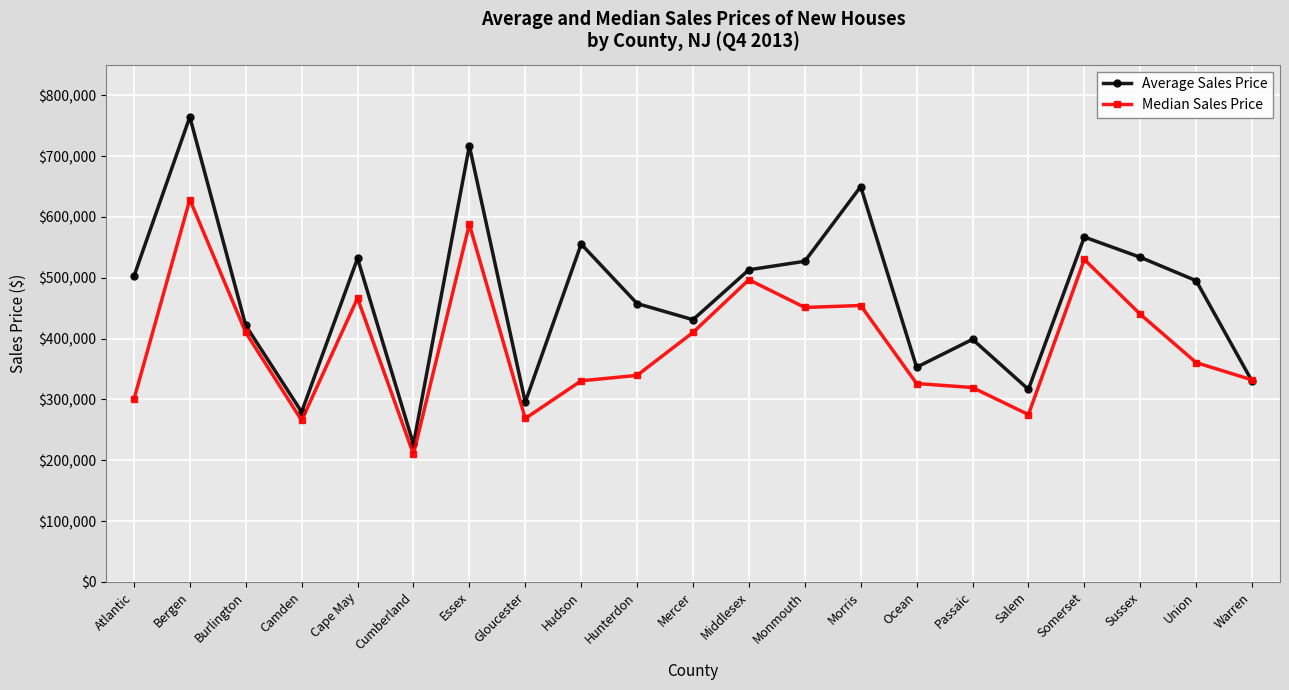

What is the difference between the second highest and second lowest values in the Median Sales Price series?

322391.5